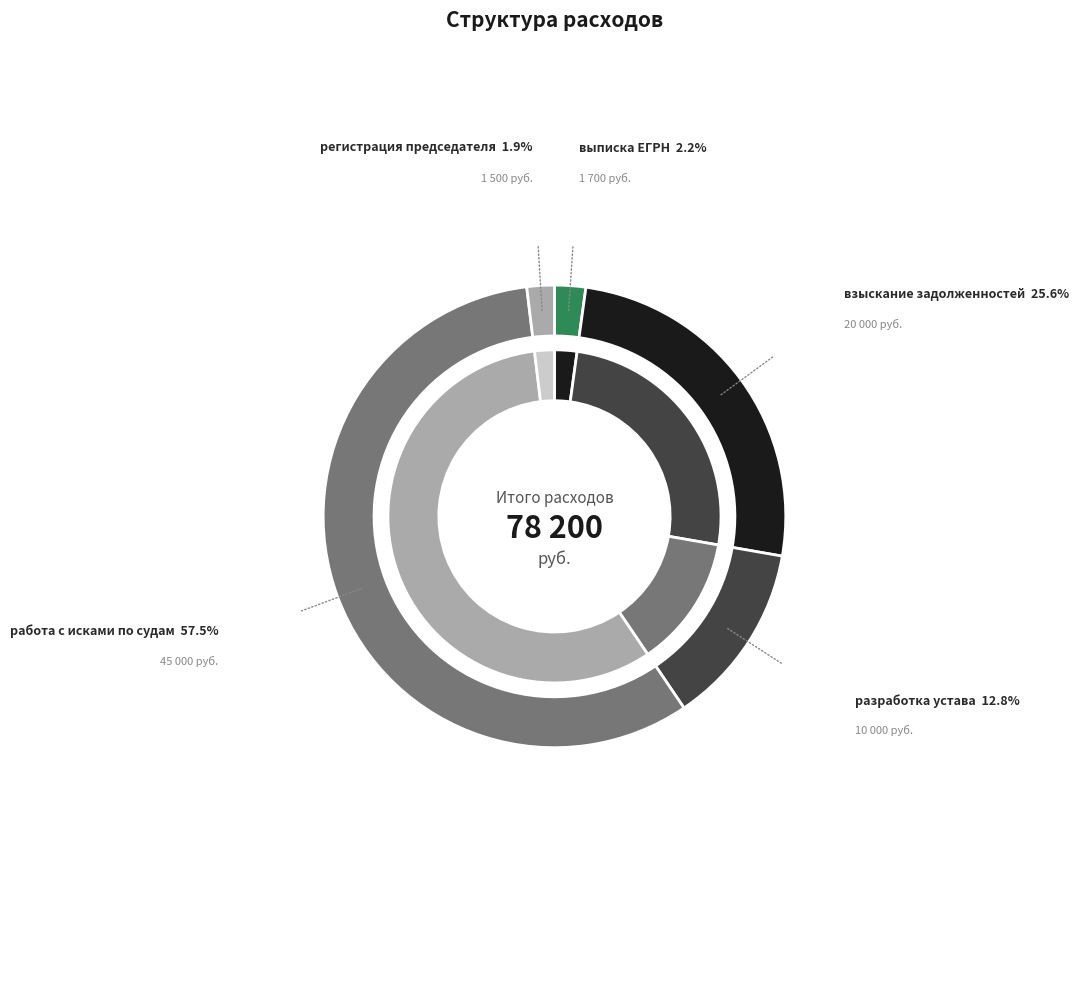

What is the change in value from выписка ЕГРН to взыскание задолженностей?

+18300